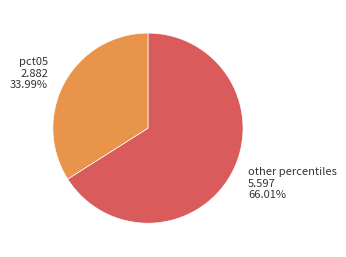

Do pct05 and other percentiles together represent more than half of the pie?

Yes